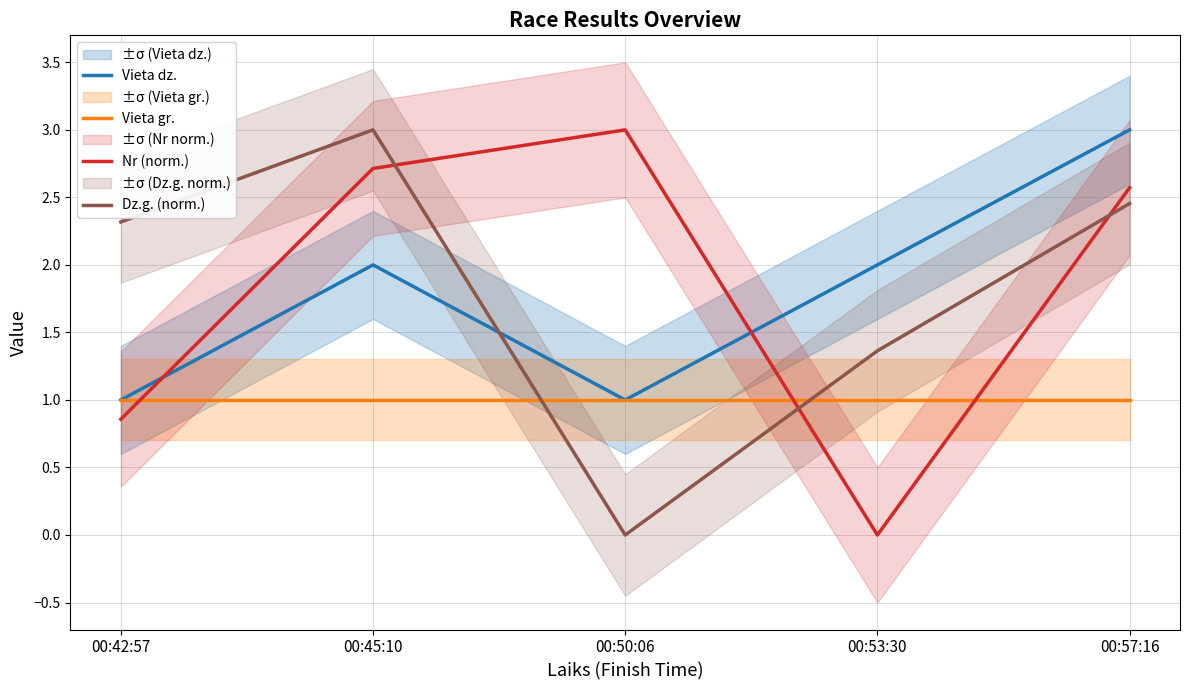

Rank the series by their maximum value, from highest to lowest.

Vieta dz., Nr (norm.), Dz.g. (norm.), Vieta gr.